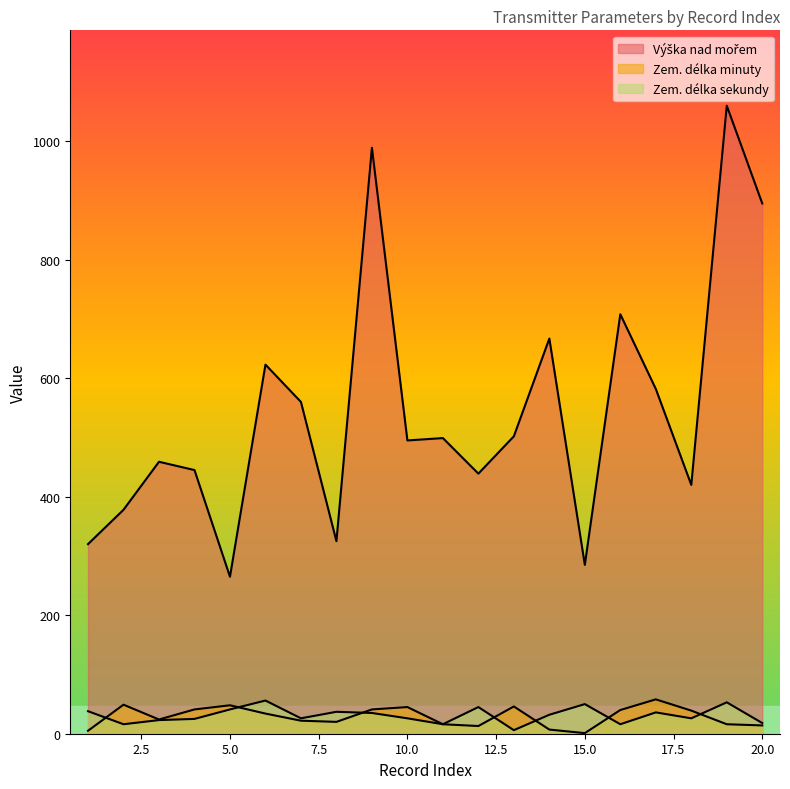

How many lines are shown in the chart?

3